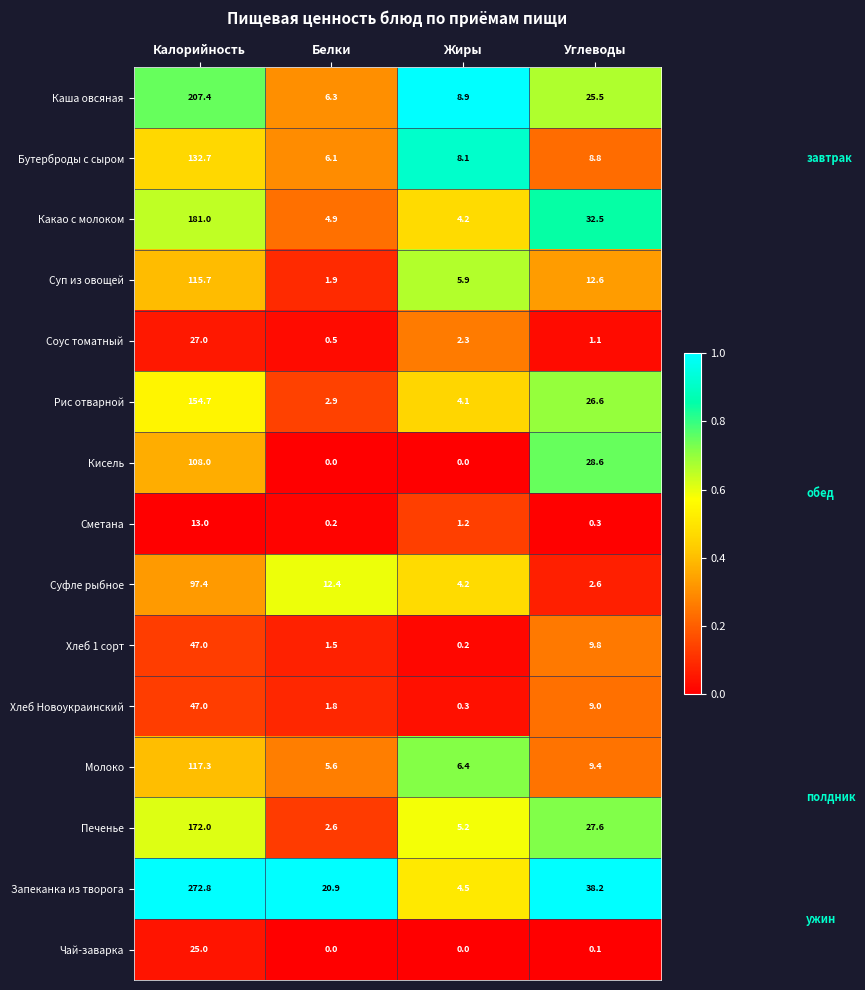

At which label is Суп из овощей closest to 58?

Углеводы